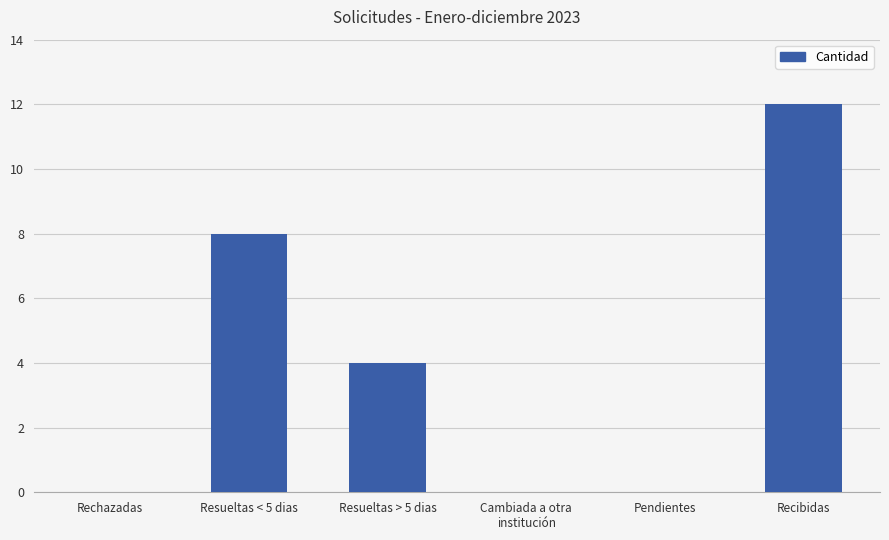

Does the chart contain stacked bars?

No